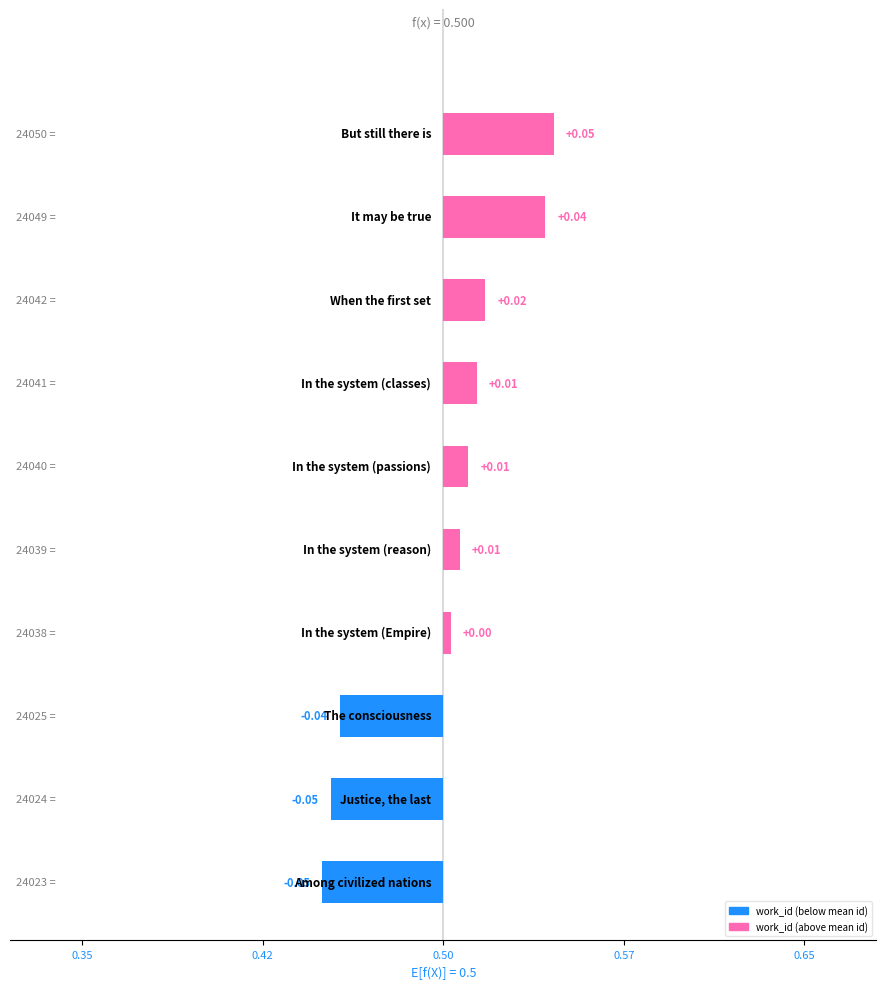

Does the chart contain stacked bars?

No